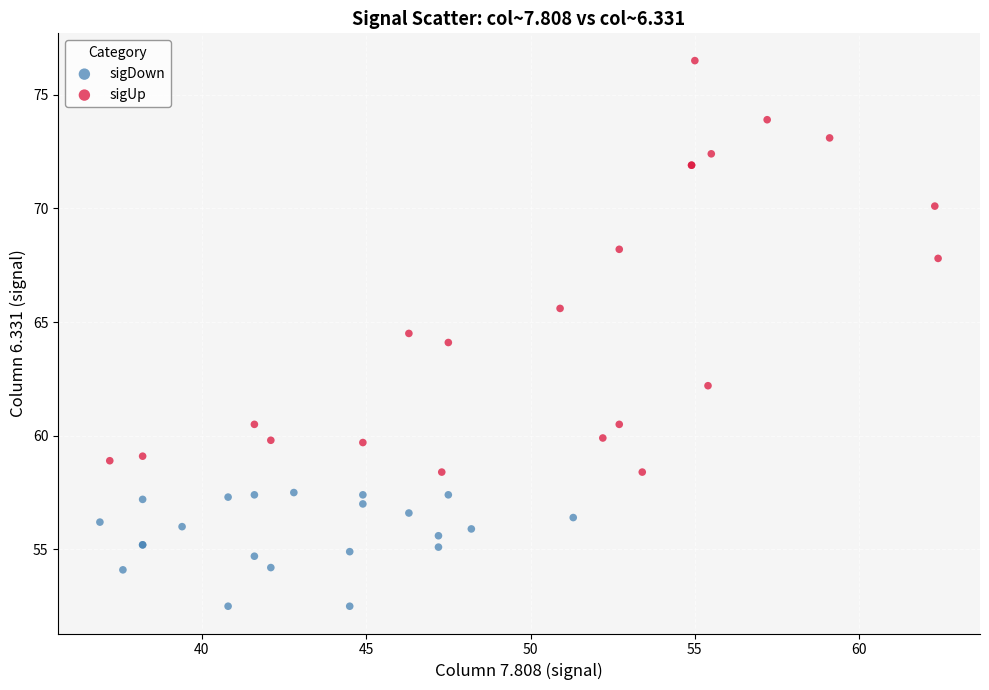

Which series contains the highest Y value?

sigUp